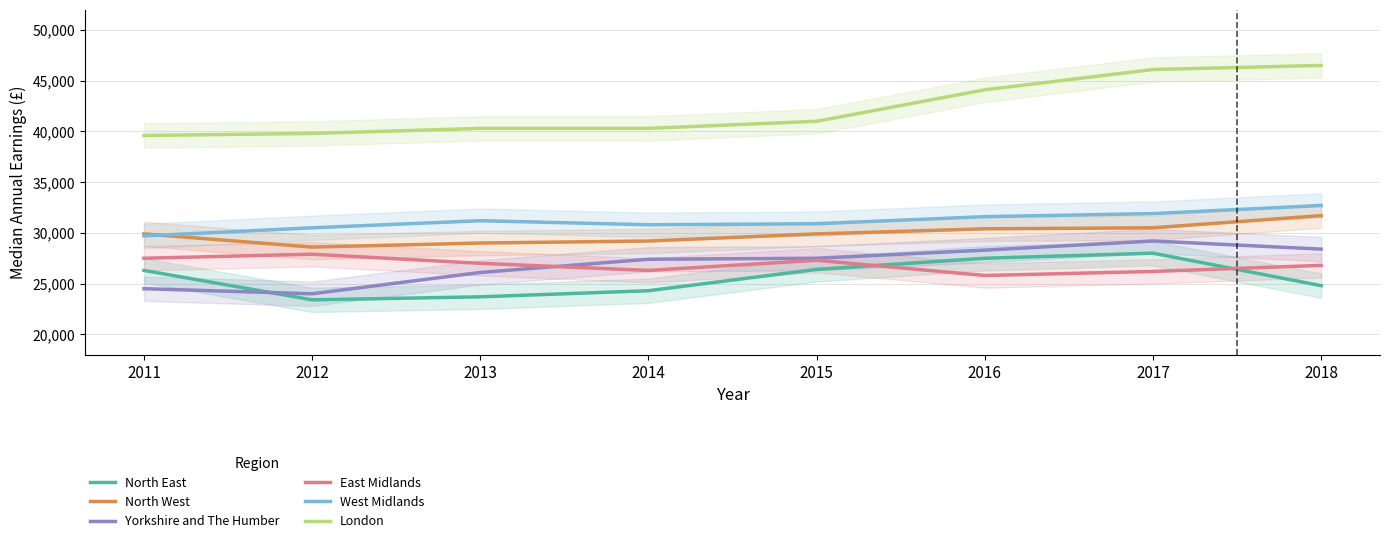

Where do Yorkshire and The Humber and North East first cross each other?

2011 and 2012